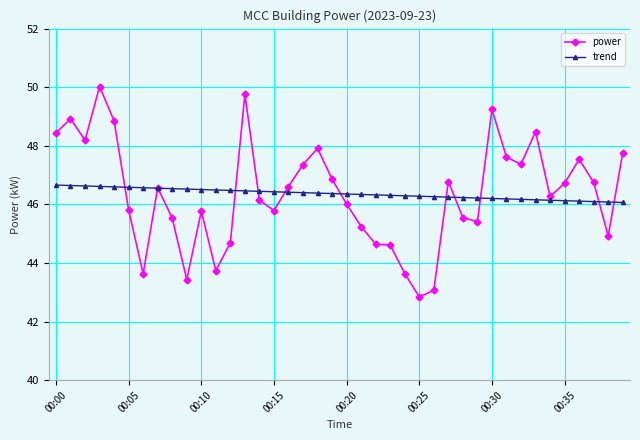

Which series has the largest range (max minus min)?

power